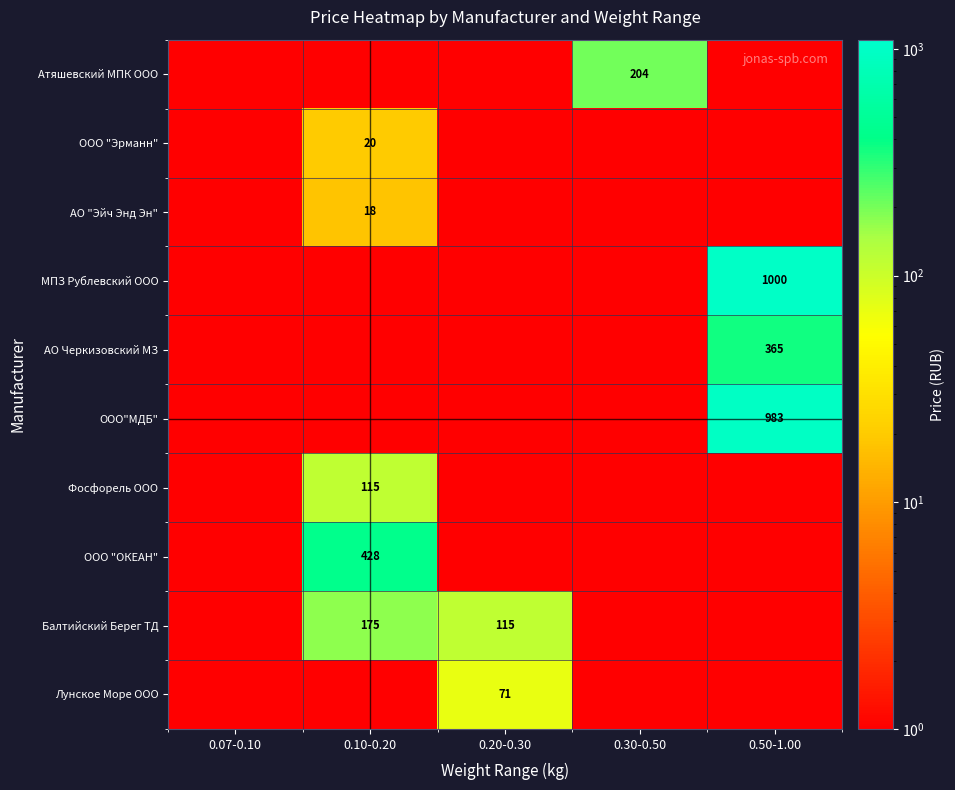

What is the smallest value displayed?

1